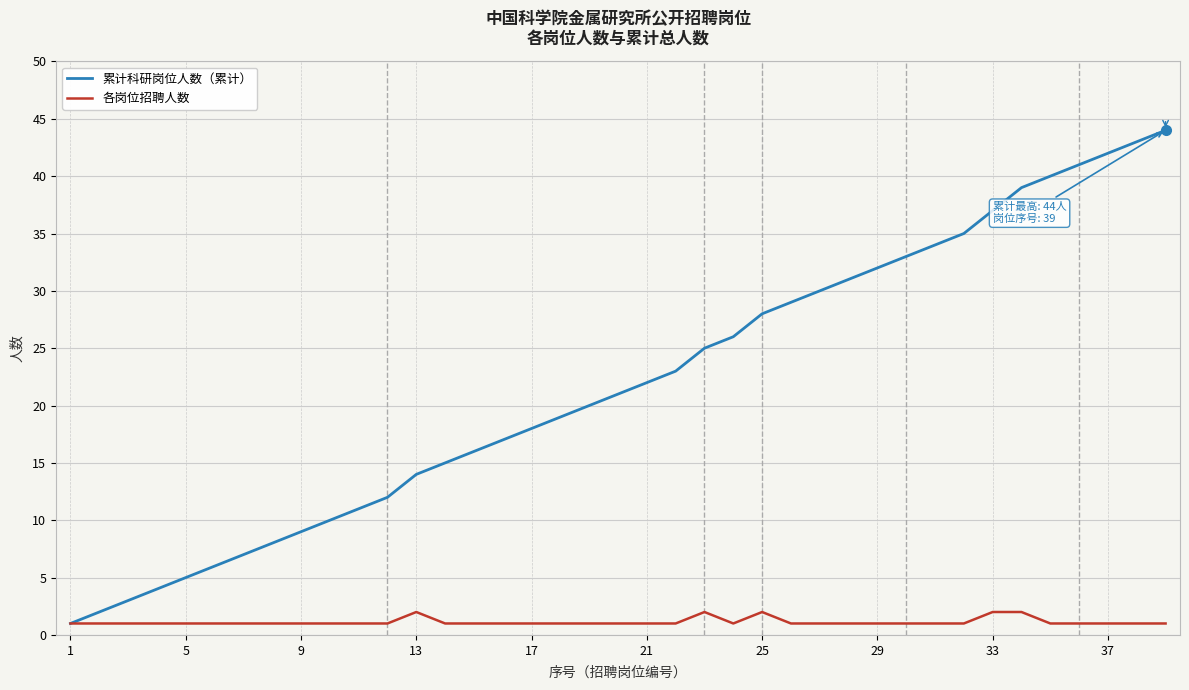

Which series has the widest spread of values?

累计科研岗位人数（累计）